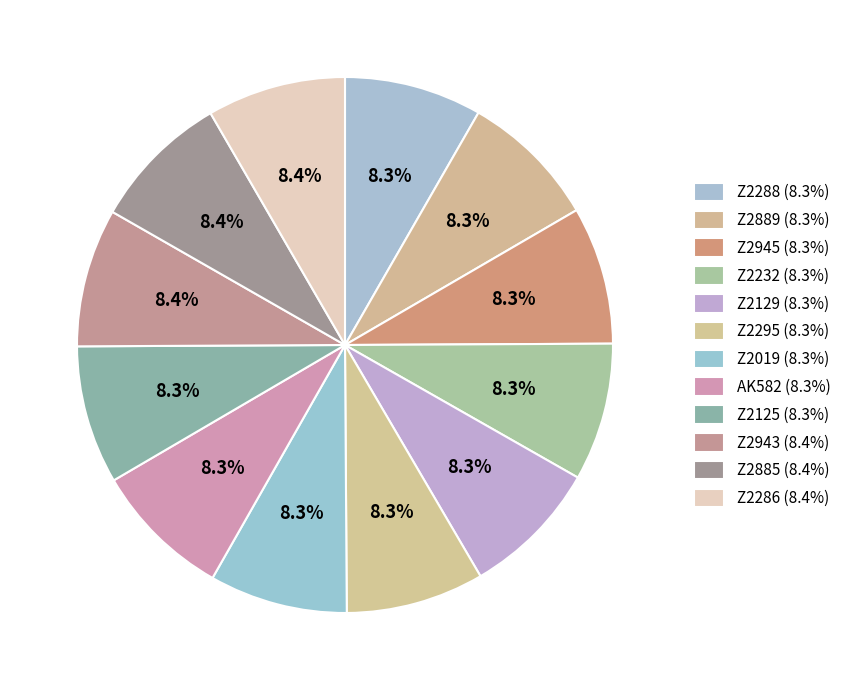

Do Z2889 and Z2286 together represent more than half of the pie?

No